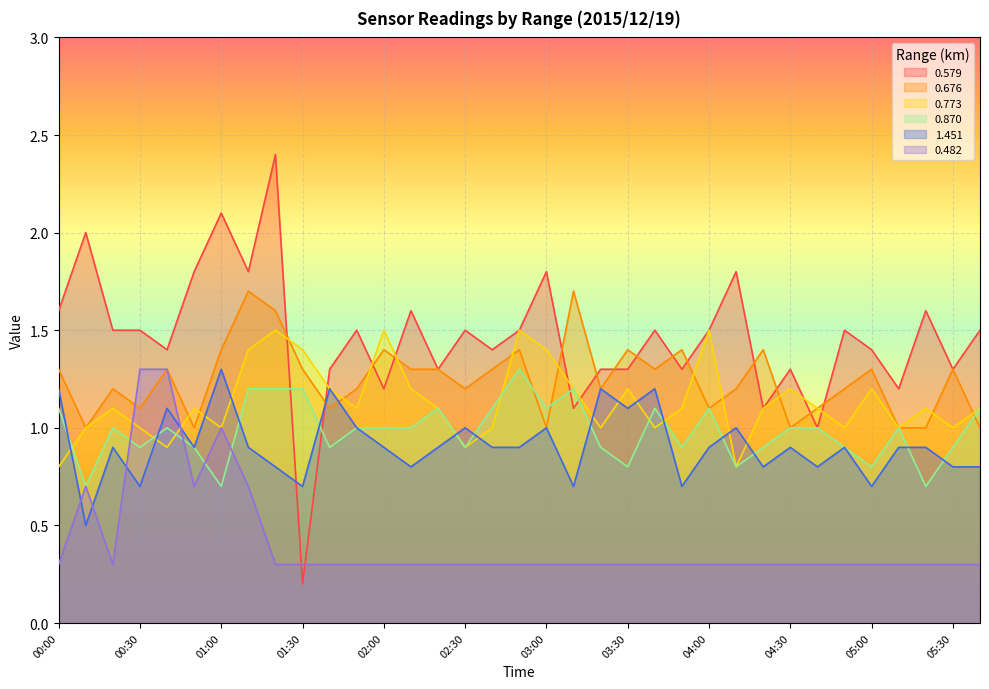

True or false: 0.676 has a value of 1.4 at 02:00.

True